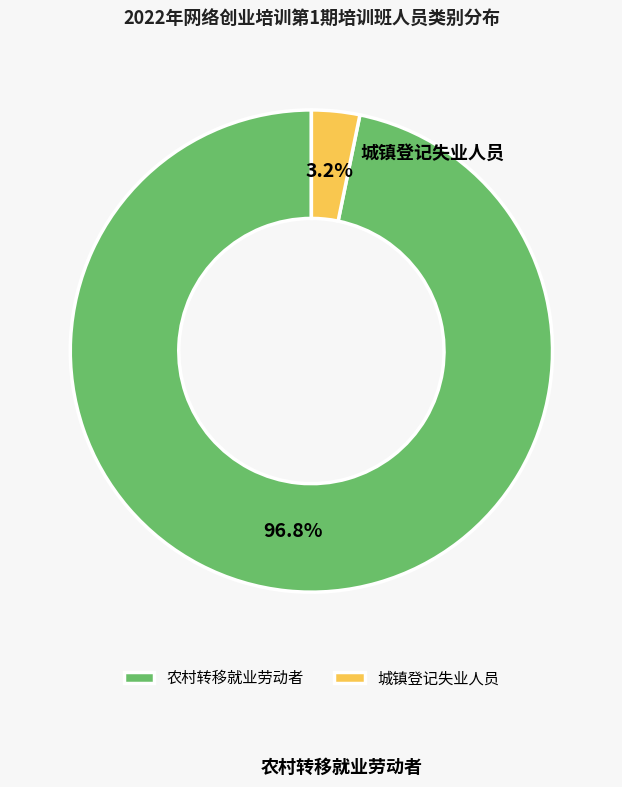

What is the ratio of the value at 农村转移就业劳动者 to the value at 城镇登记失业人员?

30.0